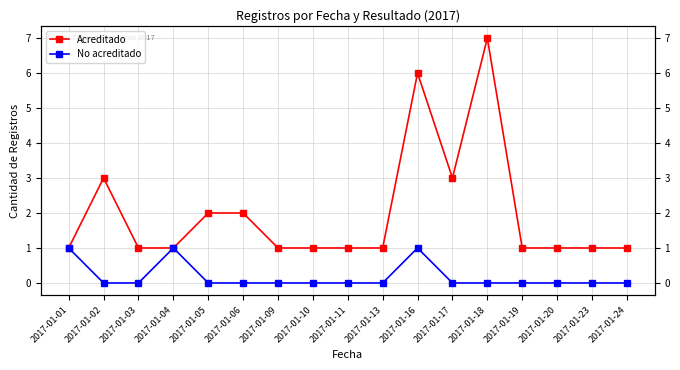

Which category has the lowest value in the No acreditado series?

2017-01-02